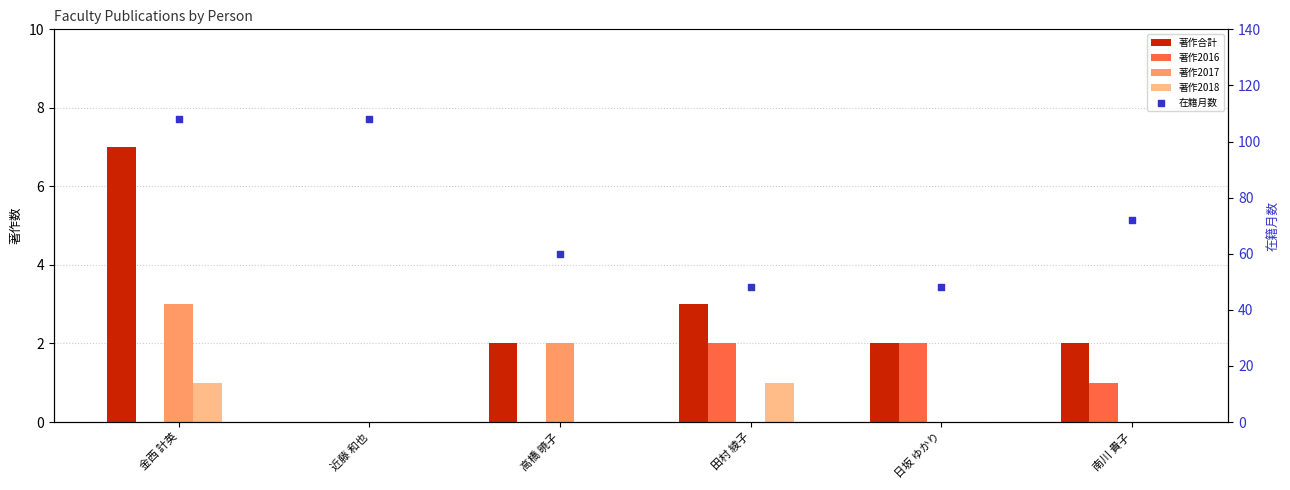

Which series has the largest total across all categories?

在籍月数